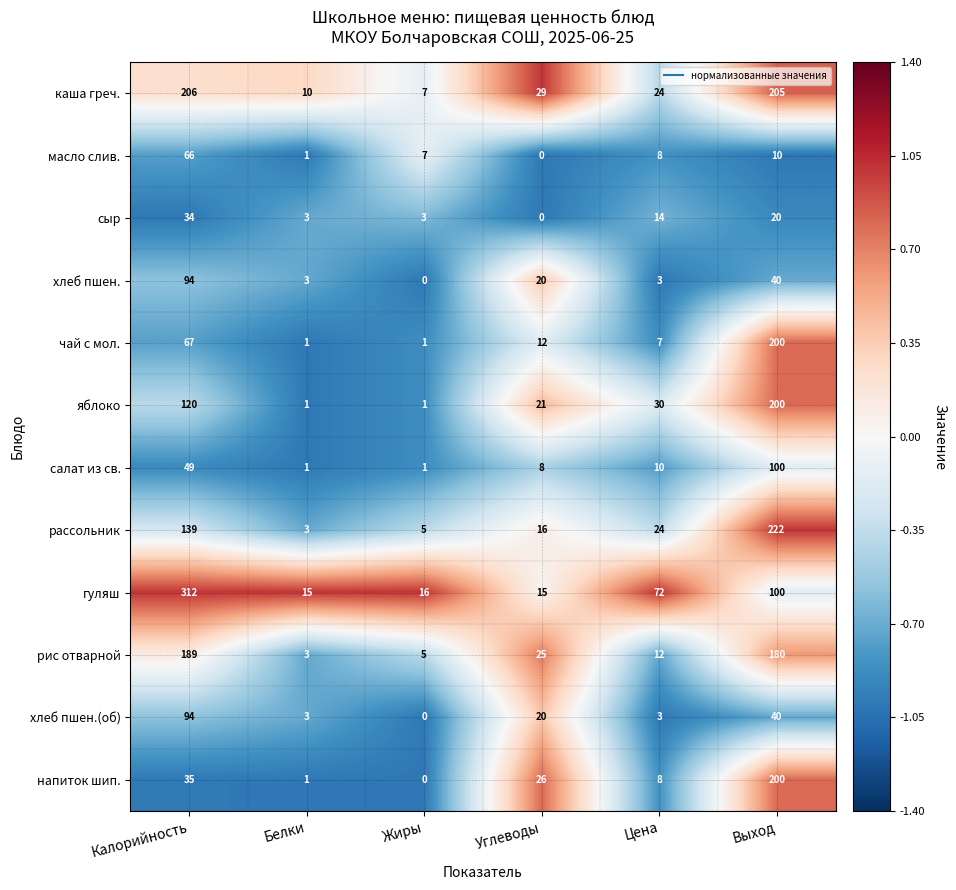

How many series are shown in this chart?

12